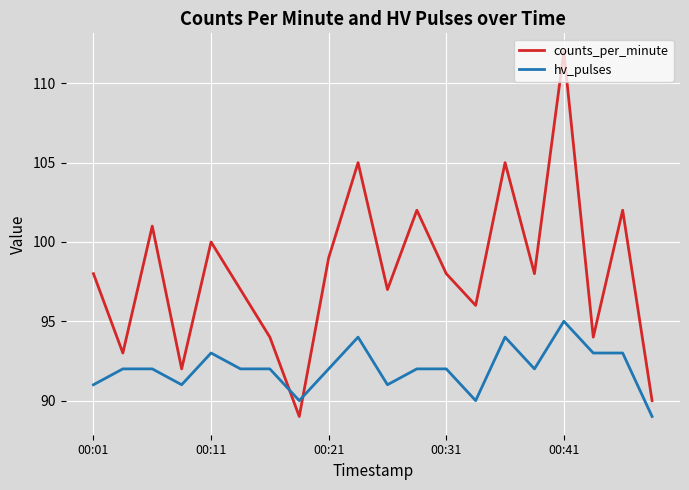

Count the number of categories in the chart.

20